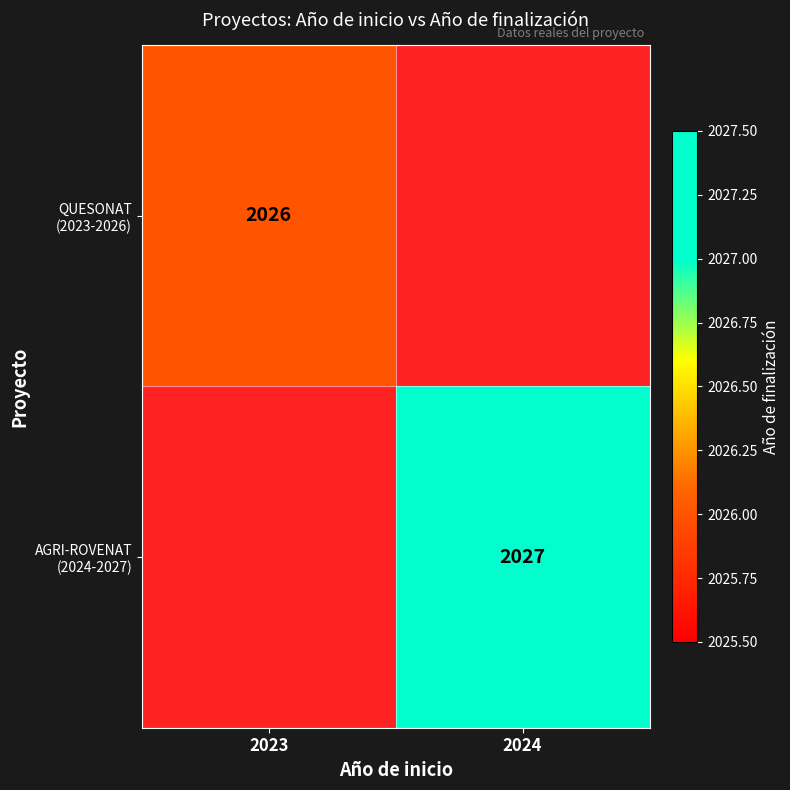

Rank the series by their average value, from lowest to highest.

QUESONAT (2023-2026), AGRI-ROVENAT (2024-2027)